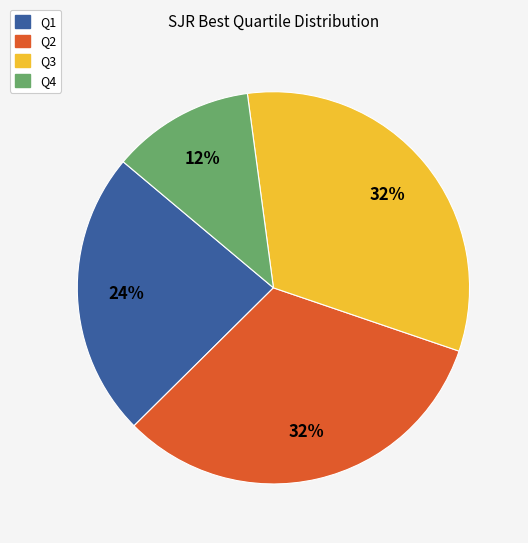

To the nearest percent, what is the average slice percentage?

25%